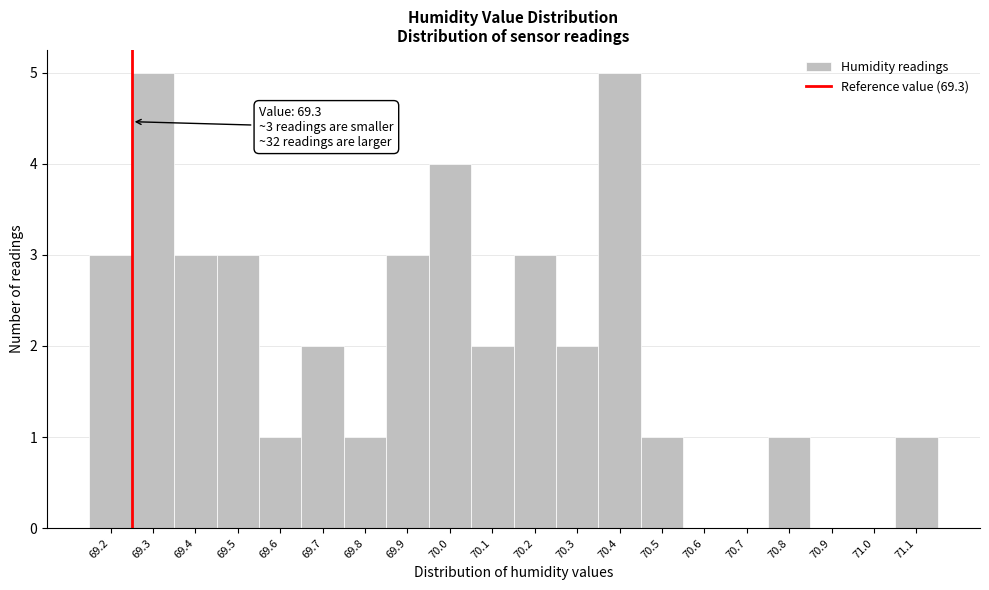

Reading left to right, extract all data points from this chart.

69.2=3	69.3=5	69.4=3	69.5=3	69.6=1	69.7=2	69.8=1	69.9=3	70.0=4	70.1=2	70.2=3	70.3=2	70.4=5	70.5=1	70.6=0	70.7=0	70.8=1	70.9=0	71.0=0	71.1=1